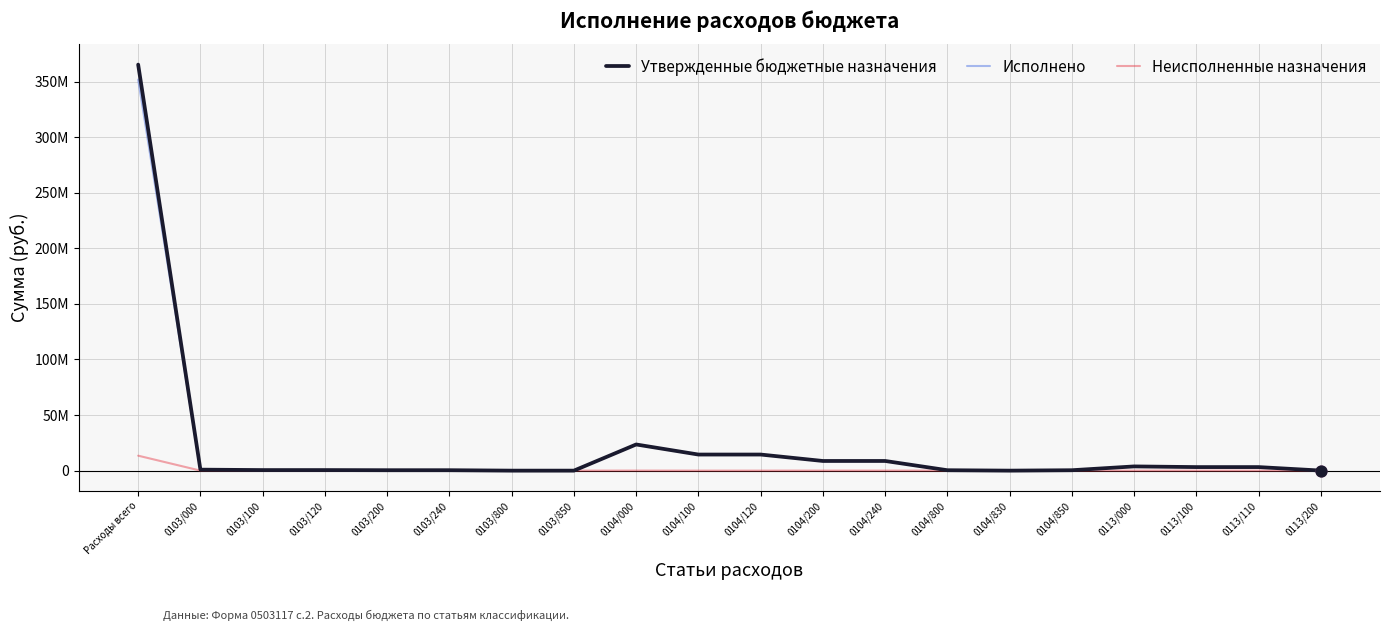

At how many categories does at least one series exceed 223878426?

1